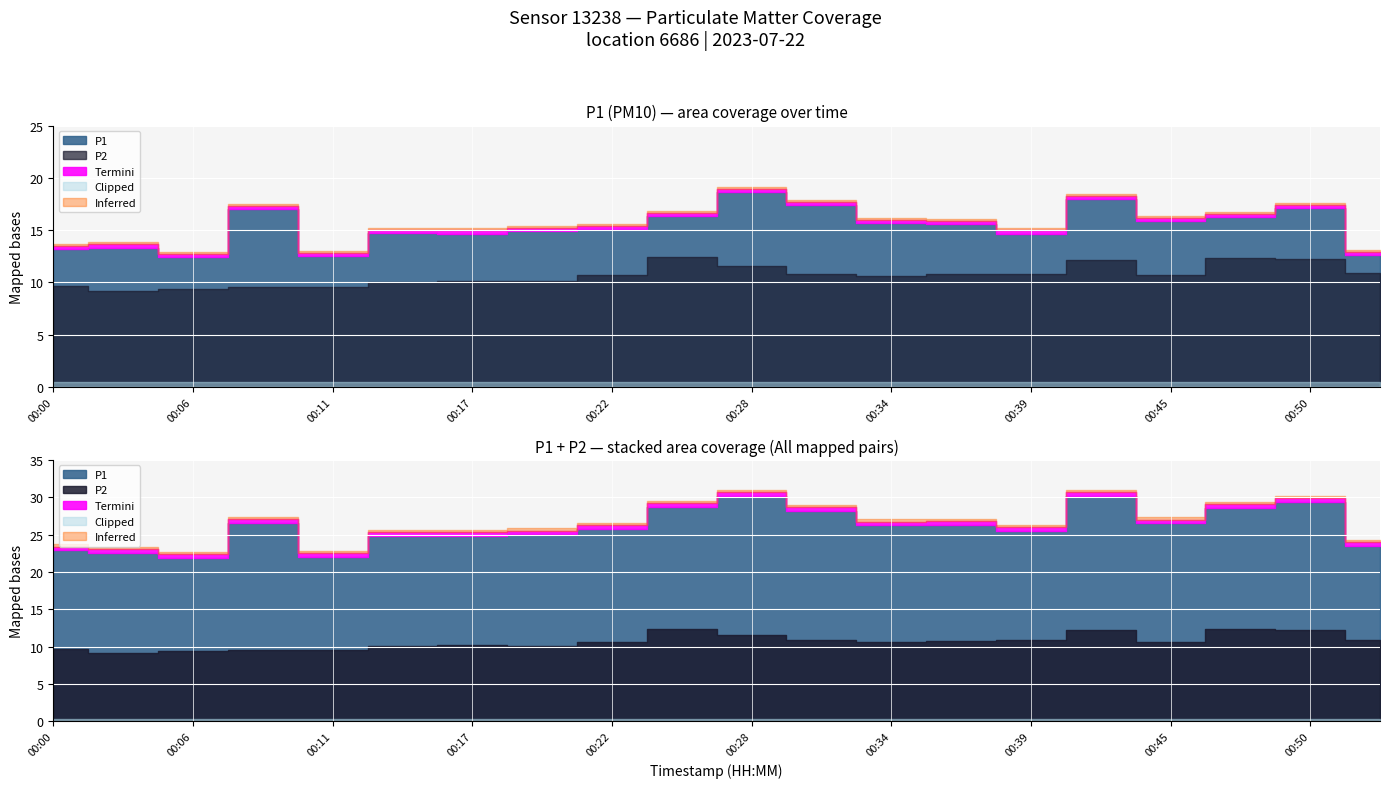

True or false: P2 and P1 intersect in this chart.

False